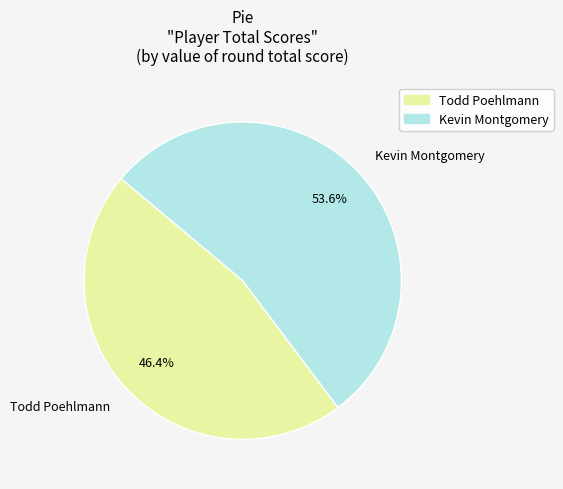

Which has a higher value, Kevin Montgomery or Todd Poehlmann?

Kevin Montgomery